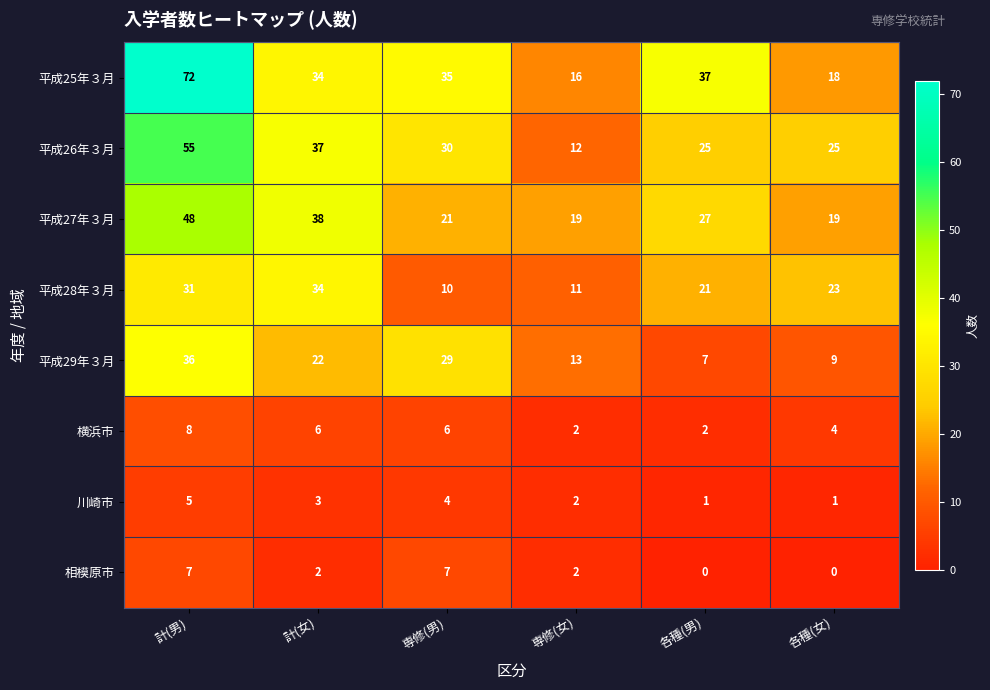

Which series has the widest spread of values?

平成25年３月